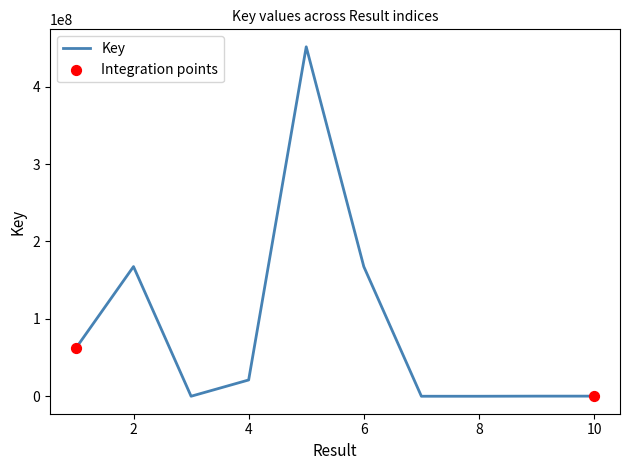

What is the difference between the maximum and minimum values?

451422496